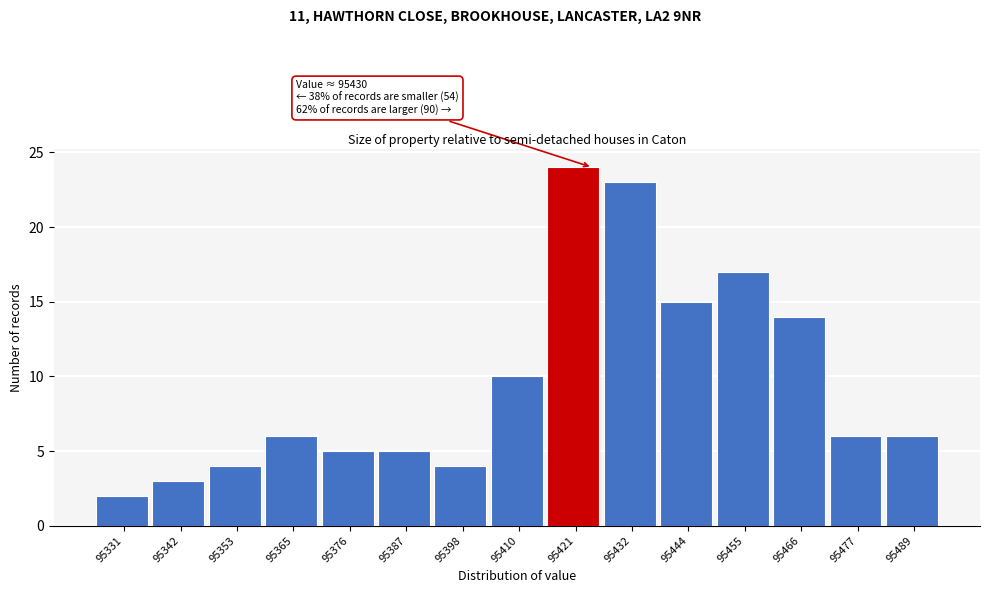

Reading left to right, extract all data points from this chart.

95331=2	95342=3	95353=4	95365=6	95376=5	95387=5	95398=4	95410=10	95421=24	95432=23	95444=15	95455=17	95466=14	95477=6	95489=6